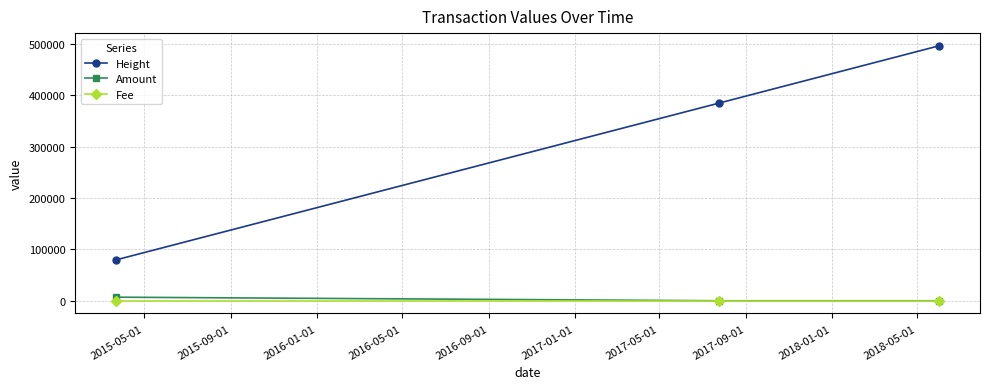

Reading left to right, extract all data points from this chart.

Height: 79759	385147	496706
Amount: 6984	0	0
Fee: 1	1	1